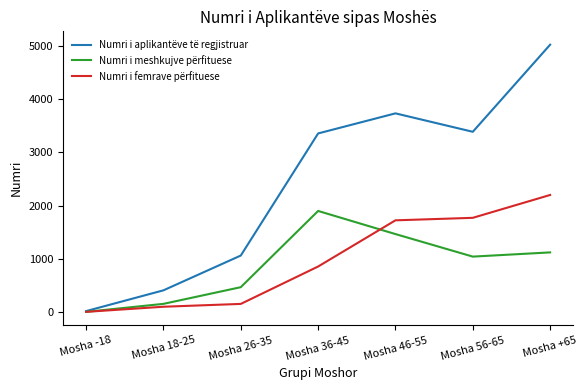

True or false: Numri i aplikantëve të regjistruar has more than 1 points higher than both neighbors.

False